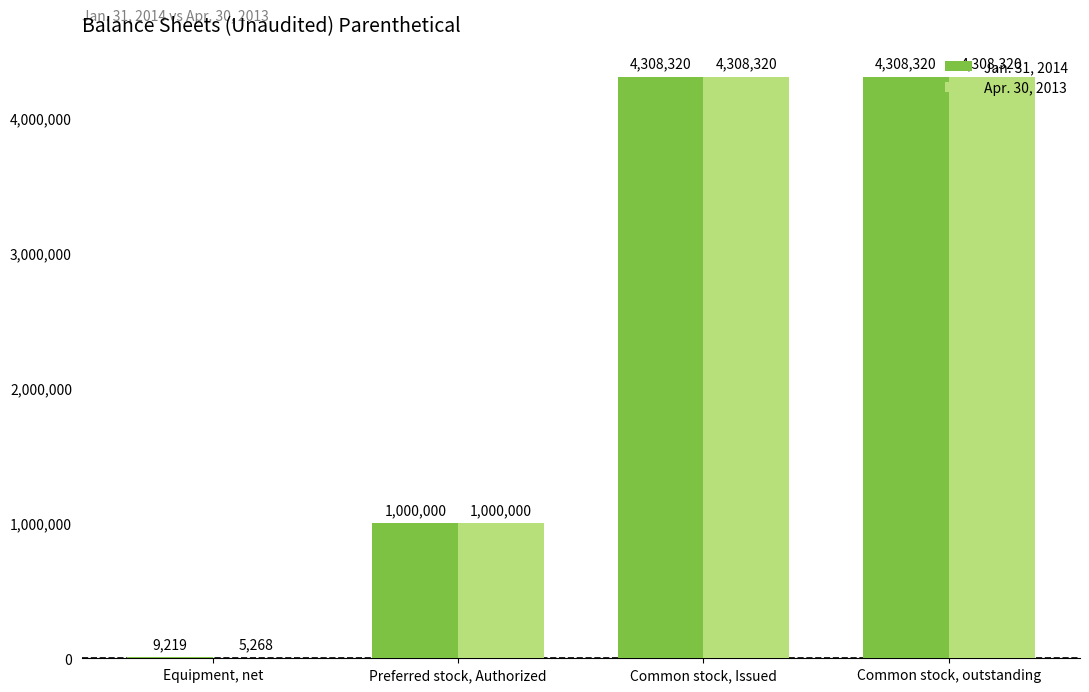

What is the sum of all Apr. 30, 2013 values?

9621908